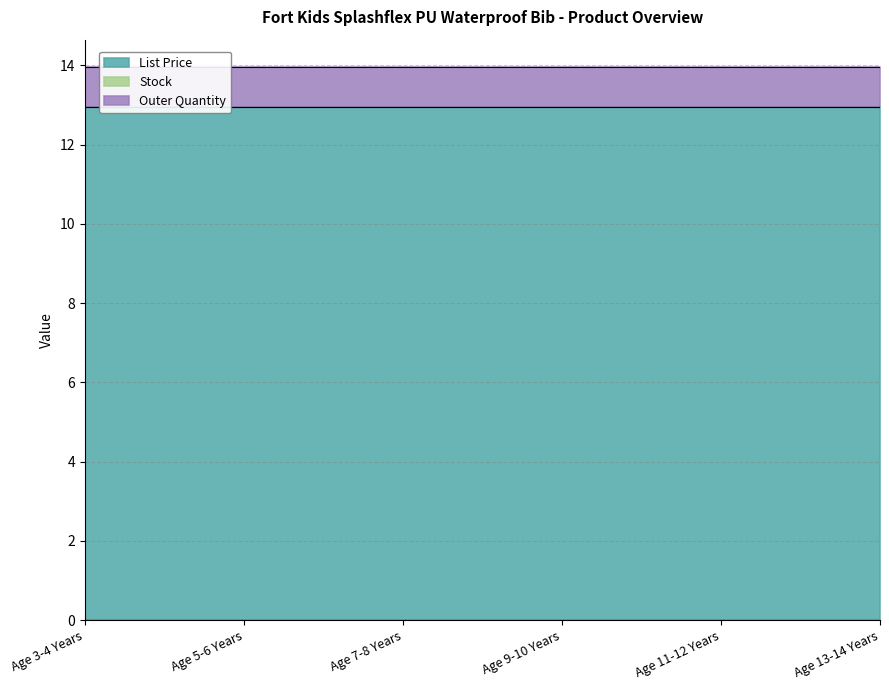

The Stock series shows 0.0 at Age 11-12 Years. True or false?

True